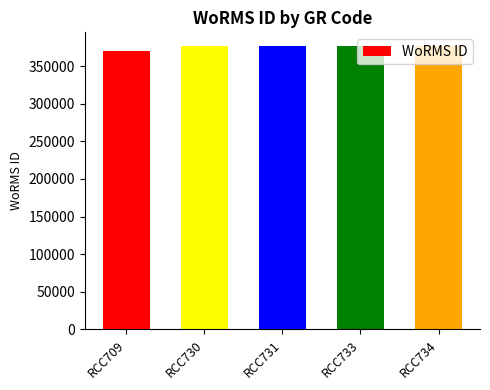

How many bars are there in total?

5